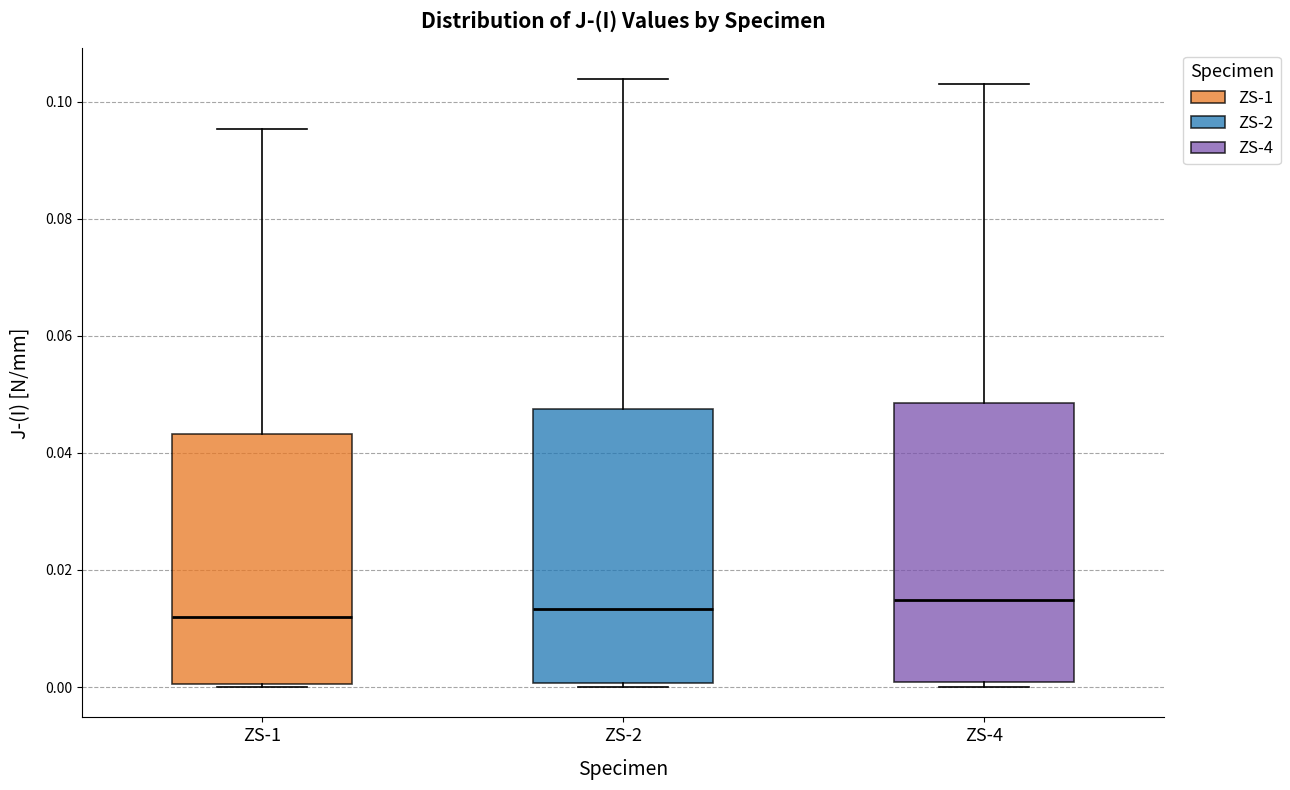

Reading left to right, transcribe this box plot: for each box, give where its median line is, the range the box spans, and where its two whiskers end, as read against the y-axis. The values are not printed on the chart, so give them approximately, as read against the axis.

ZS-1: median 0.012, box 0.000 to 0.044, whiskers 0.000 to 0.096
ZS-2: median 0.014, box 0.000 to 0.048, whiskers 0.000 (just below the box's lower edge) to 0.104
ZS-4: median 0.014, box 0.000 to 0.048, whiskers 0.000 (just below the box's lower edge) to 0.104